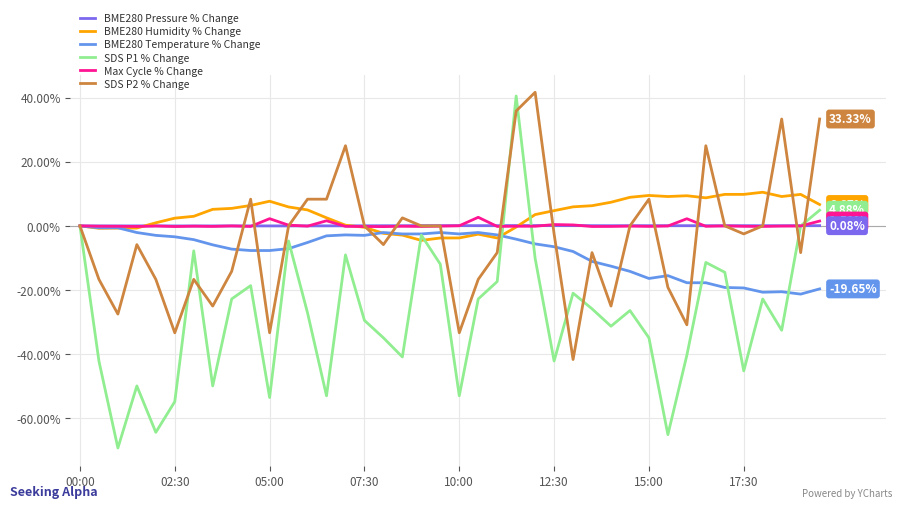

Which series has the largest range (max minus min)?

SDS P1 % Change